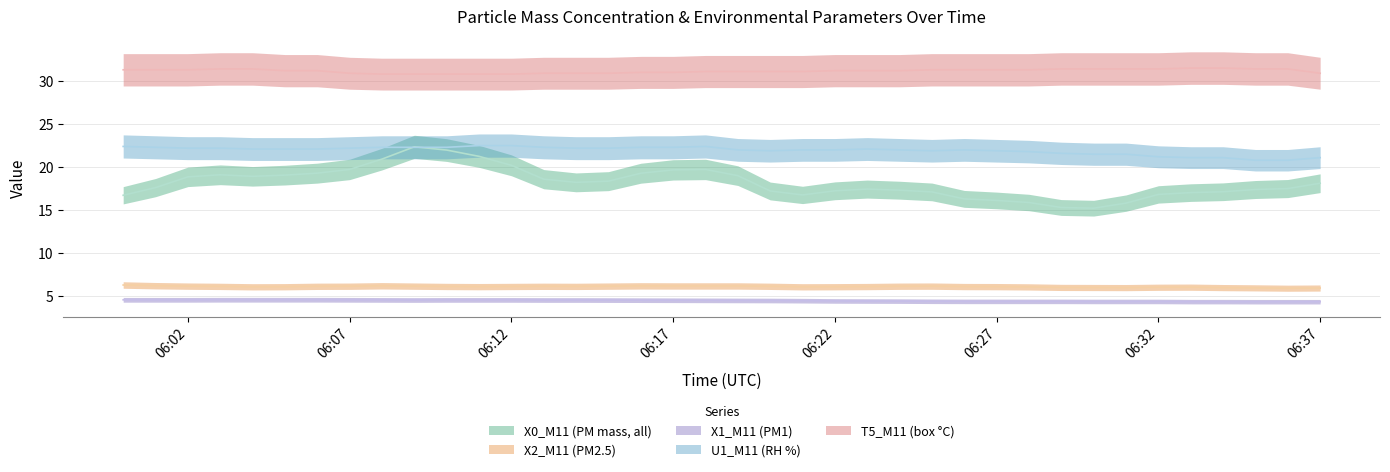

List the series in order of their peak value, highest first.

T5_M11 (box °C), U1_M11 (RH %), X0_M11 (PM mass, all), X2_M11 (PM2.5), X1_M11 (PM1)